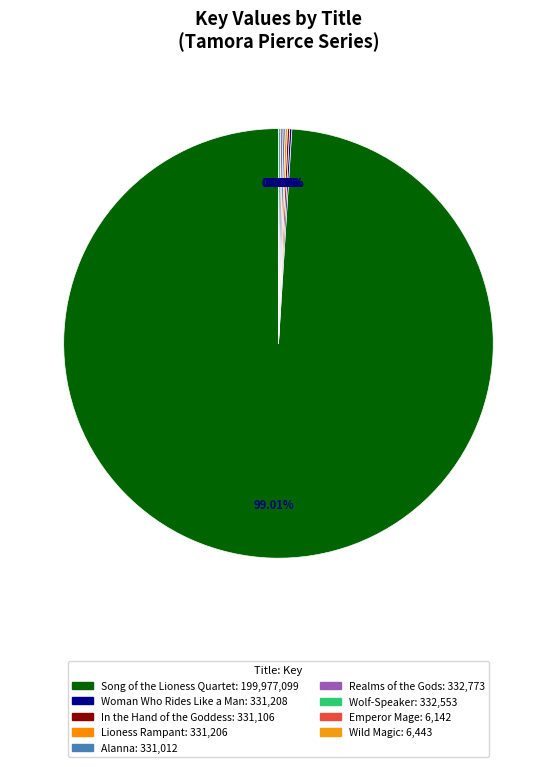

Count the number of slices in the pie.

9